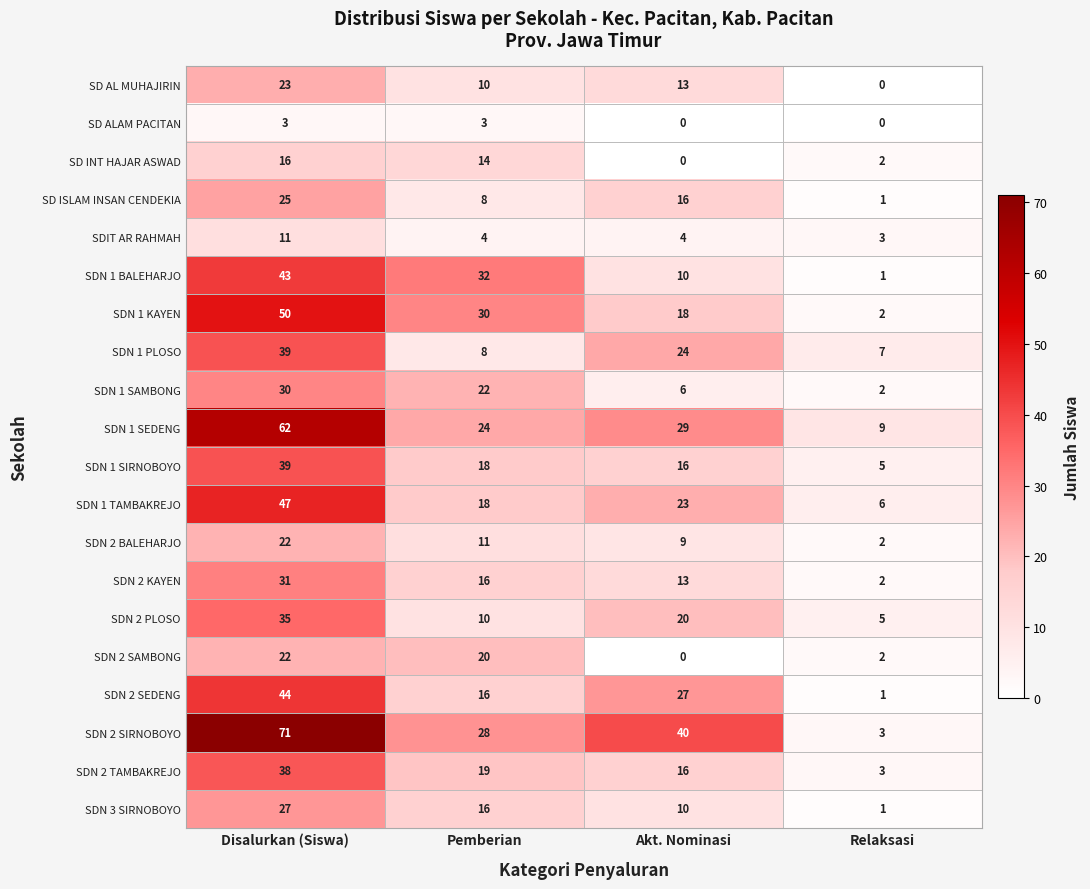

What is the difference between the second highest and second lowest values in the SDN 2 PLOSO series?

10